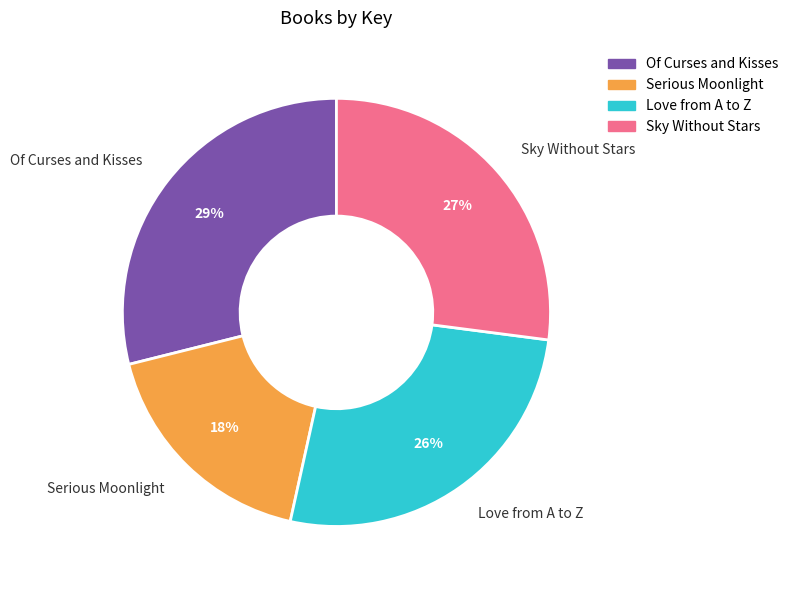

True or false: Sky Without Stars accounts for 32% of the total.

False